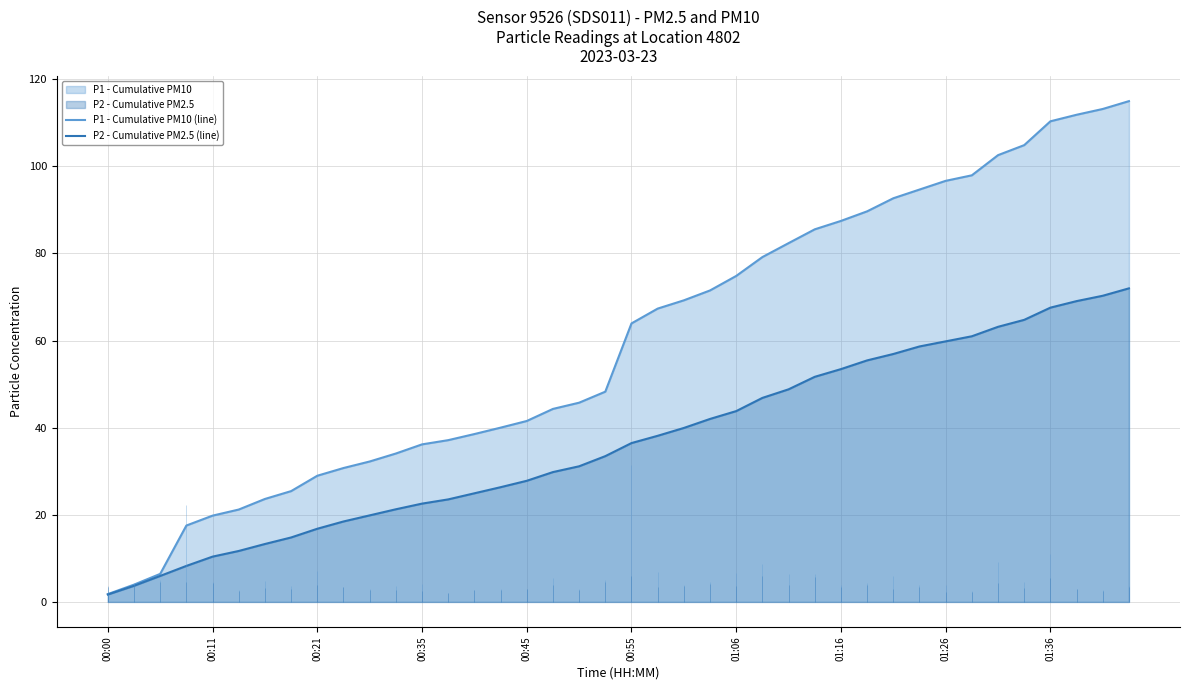

What is the greatest value displayed?

115.0